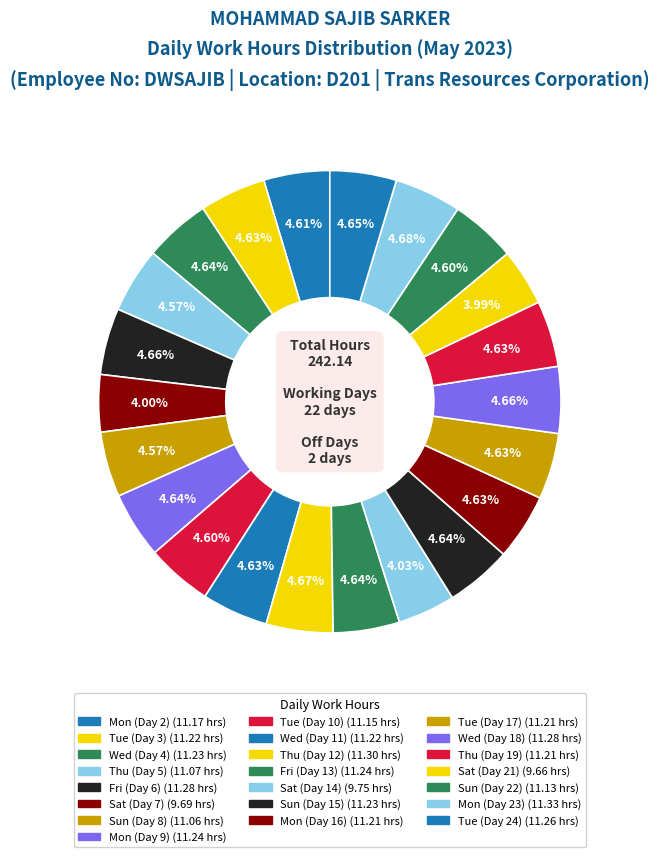

Is there any slice that represents more than half of the pie?

No